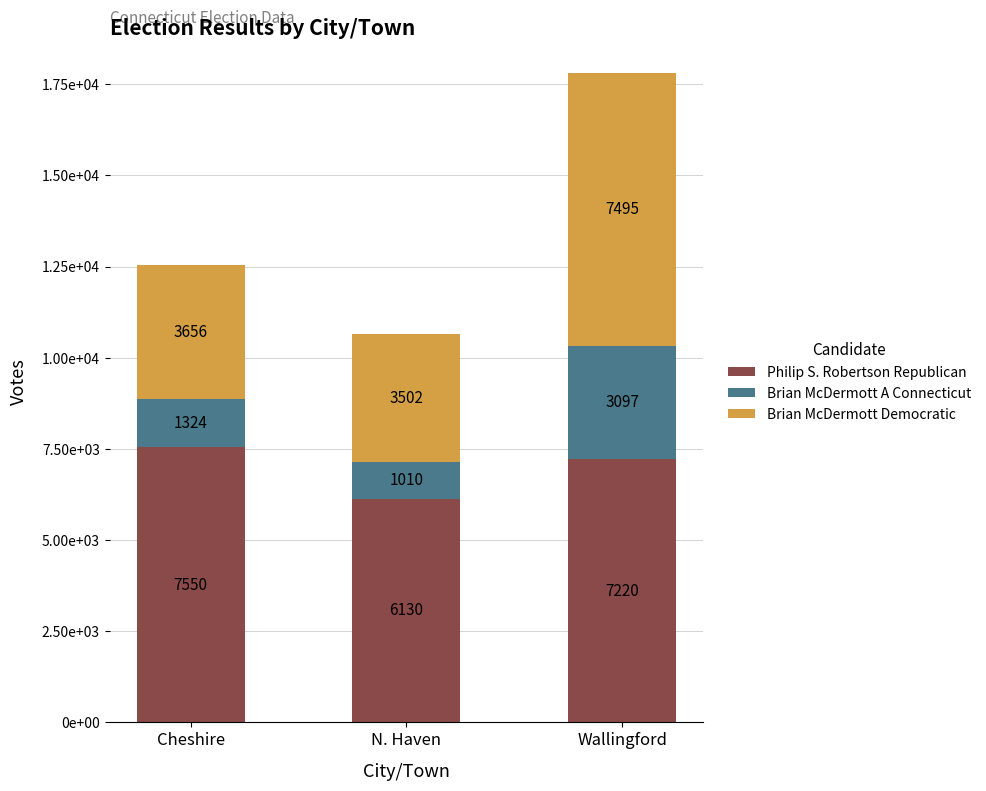

Rank the series by their maximum value, from highest to lowest.

Philip S. Robertson Republican, Brian McDermott Democratic, Brian McDermott A Connecticut